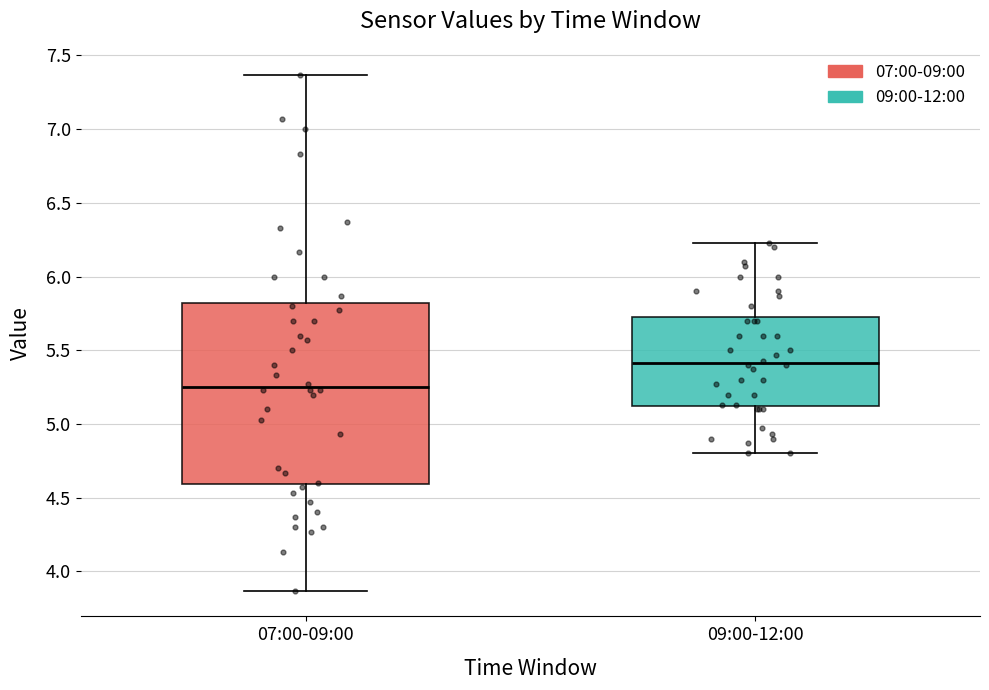

Reading left to right, read every box against the y-axis: the position of its median line, the range the box covers, and the ends of its whiskers. The values are not printed on the chart, so give them approximately, as read against the axis.

07:00-09:00: median 5.25, box 4.60 to 5.80, whiskers 3.85 to 7.35
09:00-12:00: median 5.40, box 5.10 to 5.75, whiskers 4.80 to 6.25